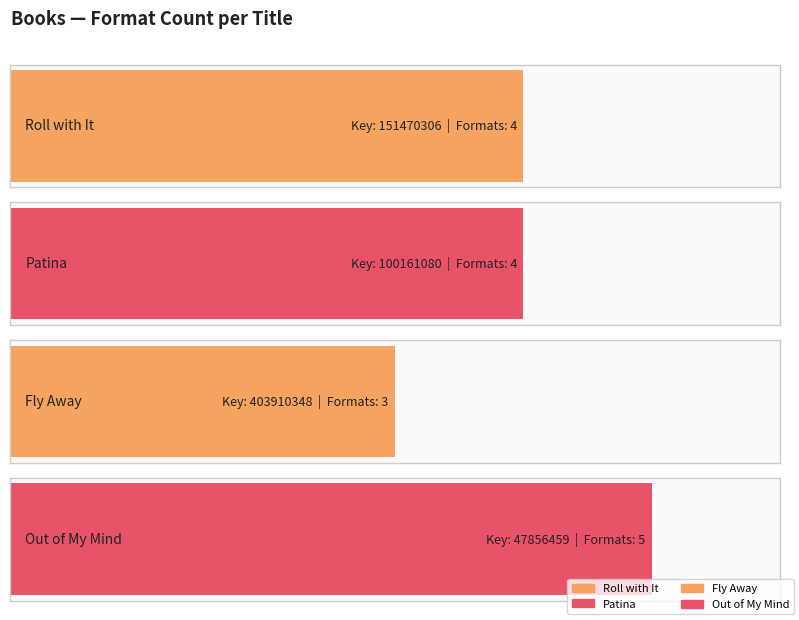

Approximately how many times larger is the value at Fly Away compared to Patina?

0.8